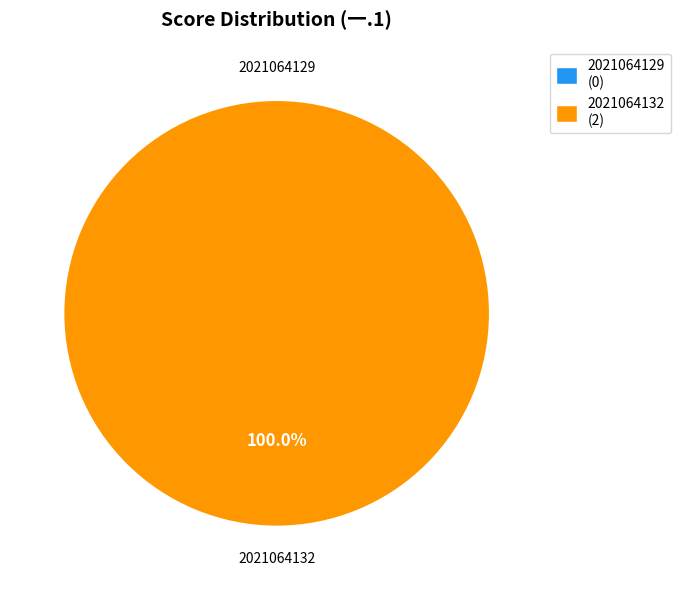

What is the largest slice in the pie chart?

2021064132